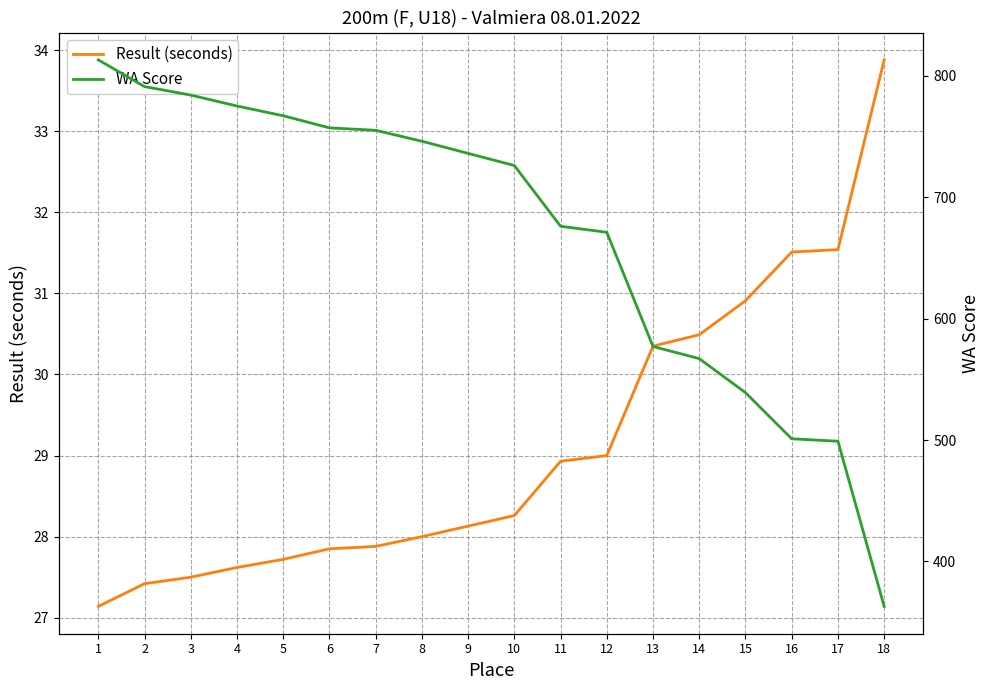

What is the spread (max minus min) of values at 9?

707.9